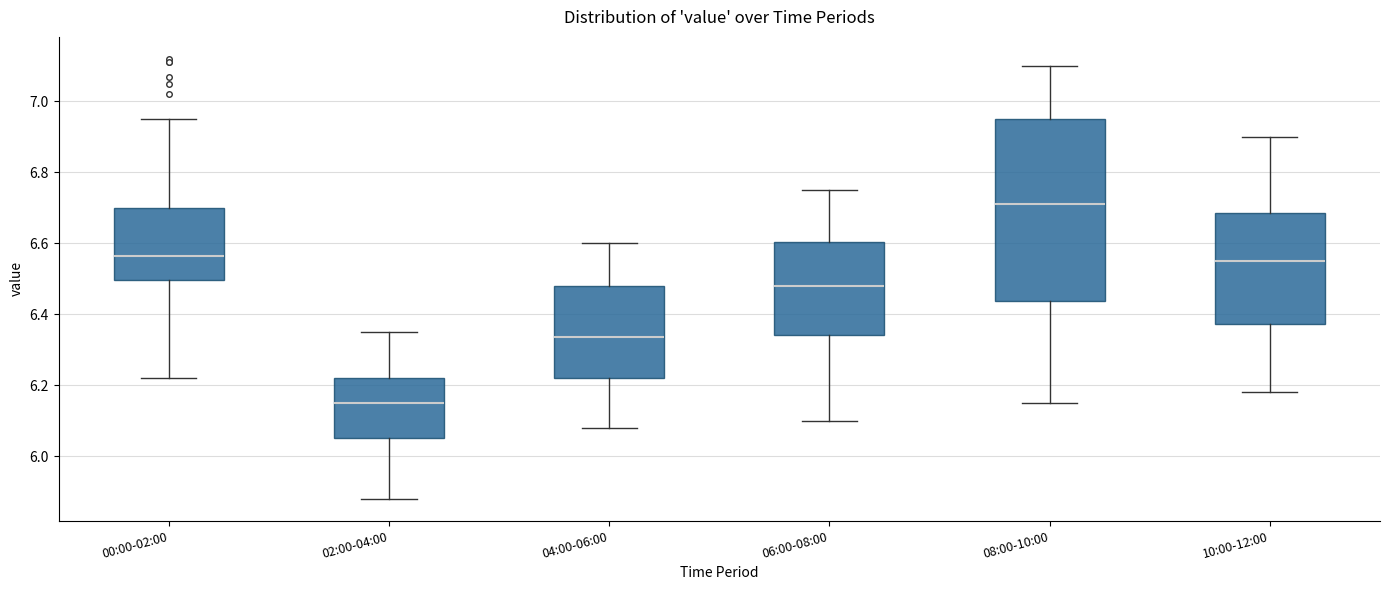

Which box is the tallest, from its lower edge to its upper edge?

08:00-10:00